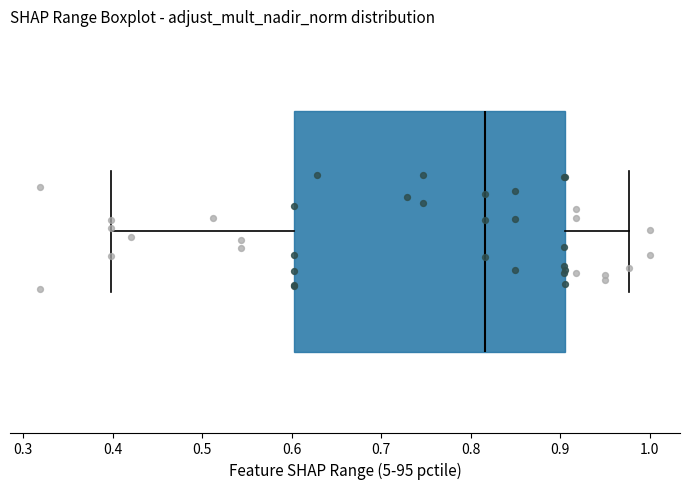

Where does the median line of the box sit on the x-axis? The values are not printed on the chart, so give them approximately, as read against the axis.

0.82